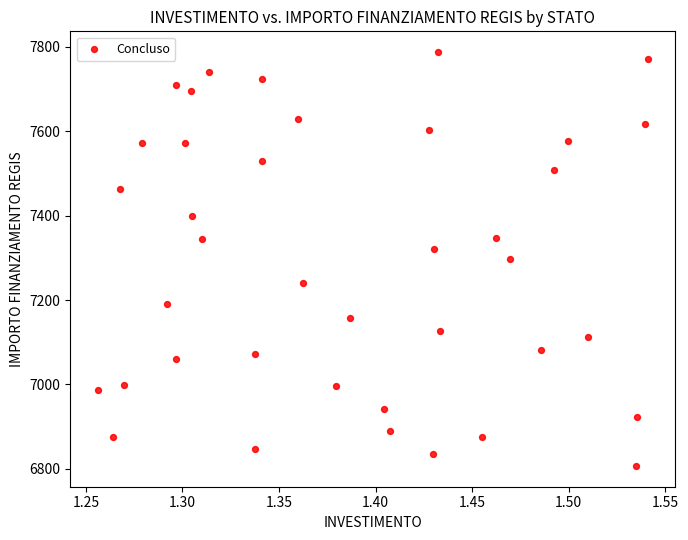

What is the range of Y values (max minus min)?

981.4